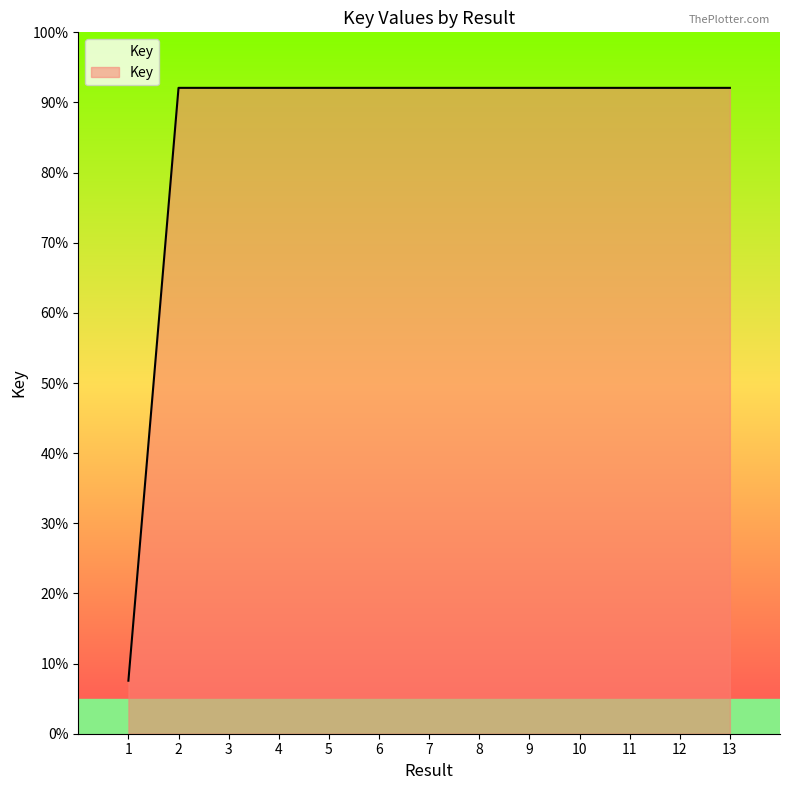

Where is the data nearest to the value 1145910302?

10